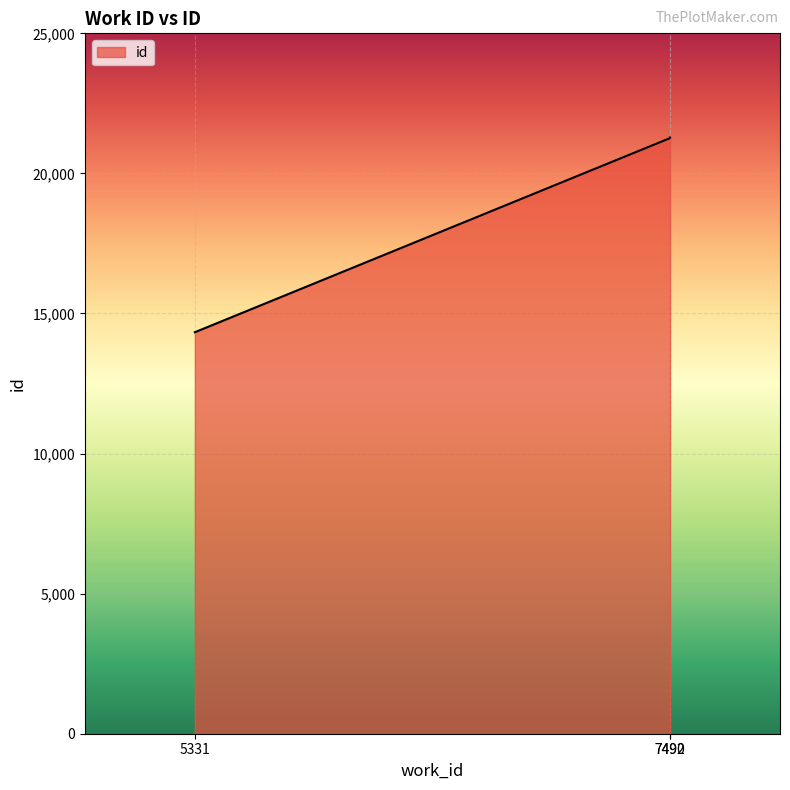

What is the greatest value displayed?

21284